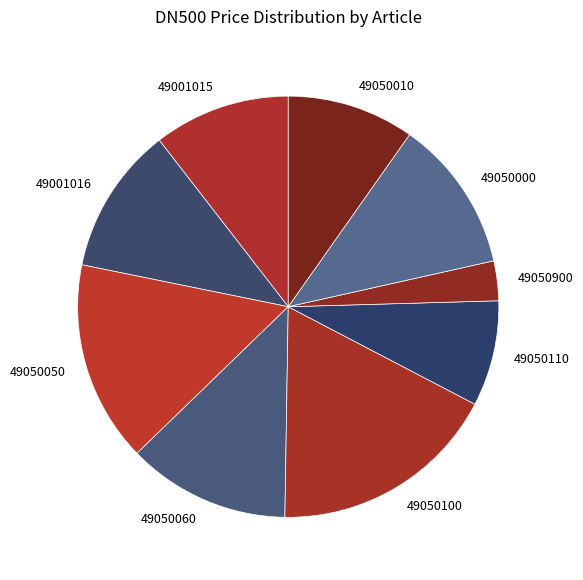

Is the sum of 49050100 and 49050110 greater than half?

No